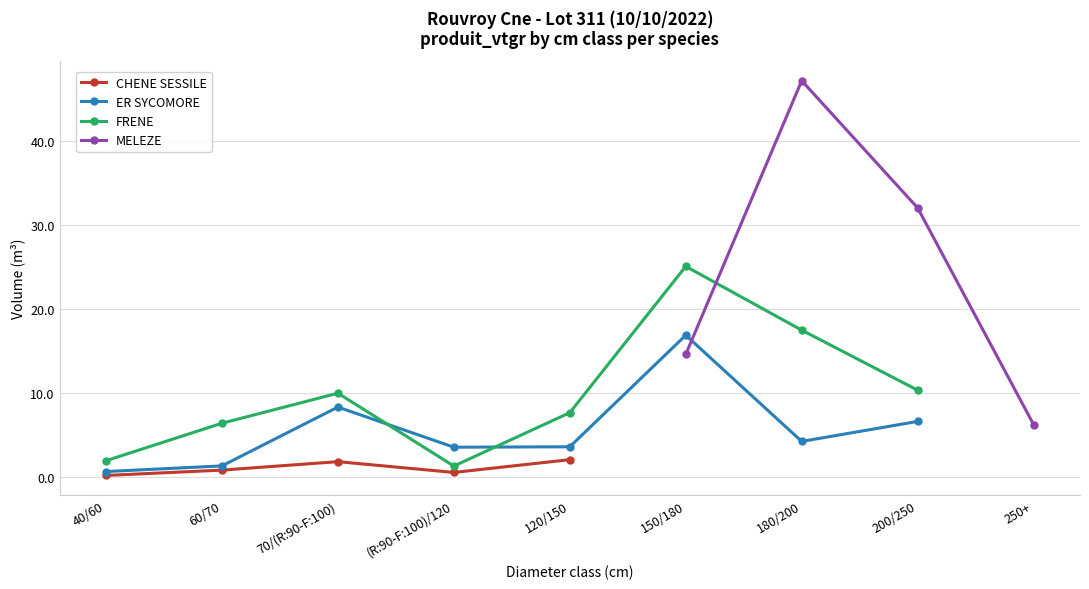

What is the sum of the ER SYCOMORE values at (R:90-F:100)/120 and 150/180?

20.4